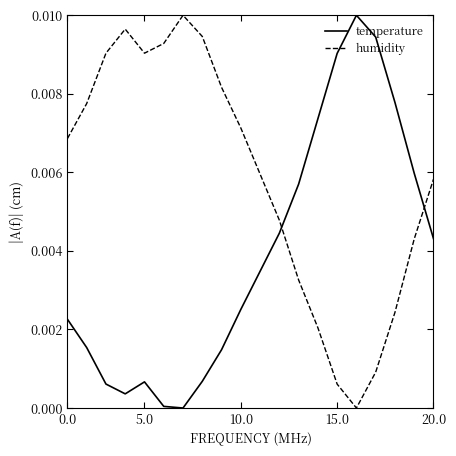

Which series has the largest total across all categories?

humidity